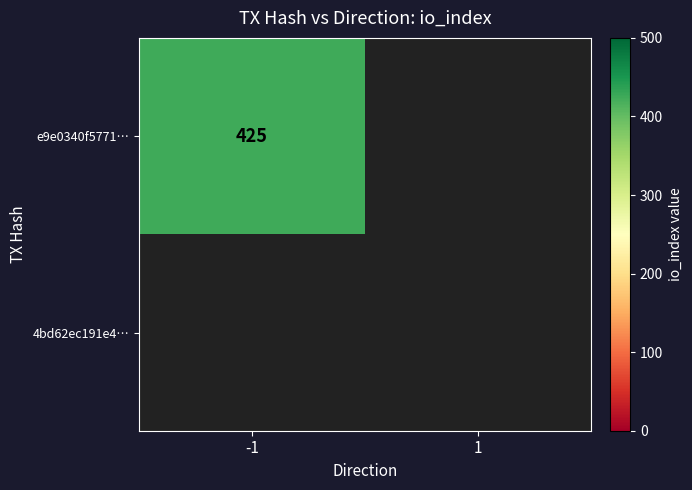

Is it true that e9e0340f57717e92f1a2a258cc56a1d0dc3f26e equals 0 at direction?

False